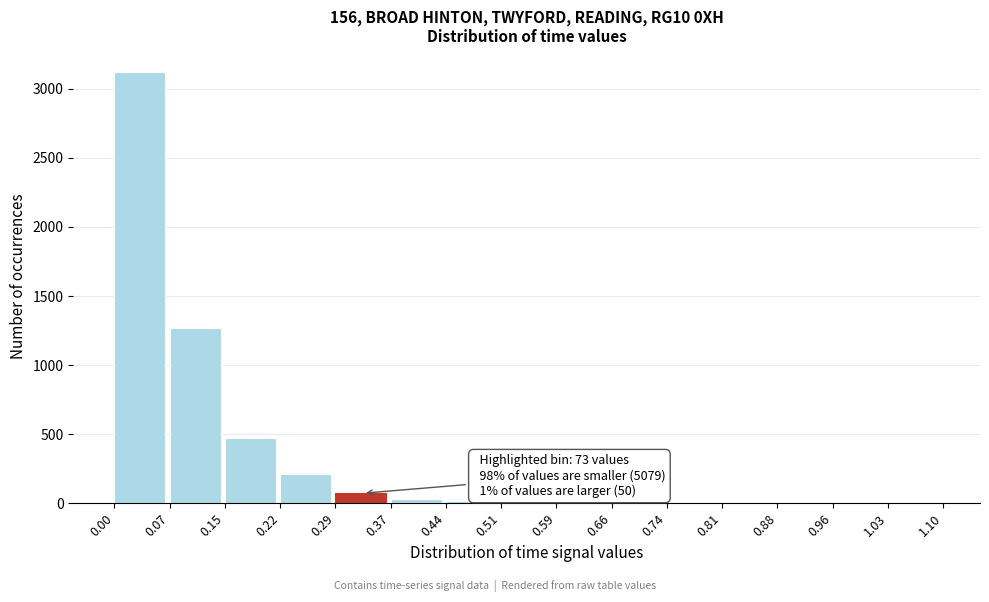

Over which range of the x-axis is the bar tallest?

0.00 to 0.07